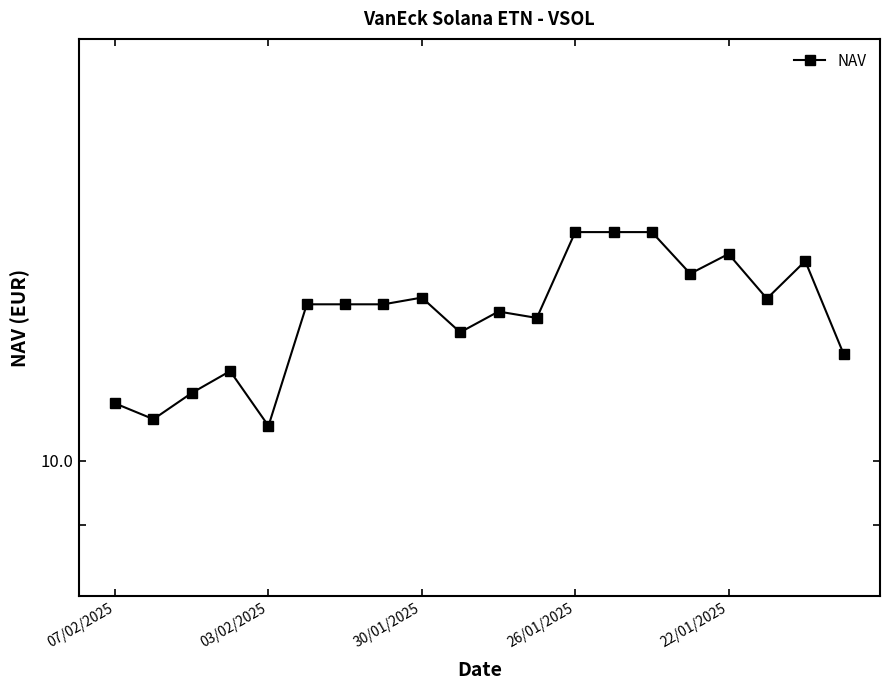

Does the chart have visible grid lines?

No